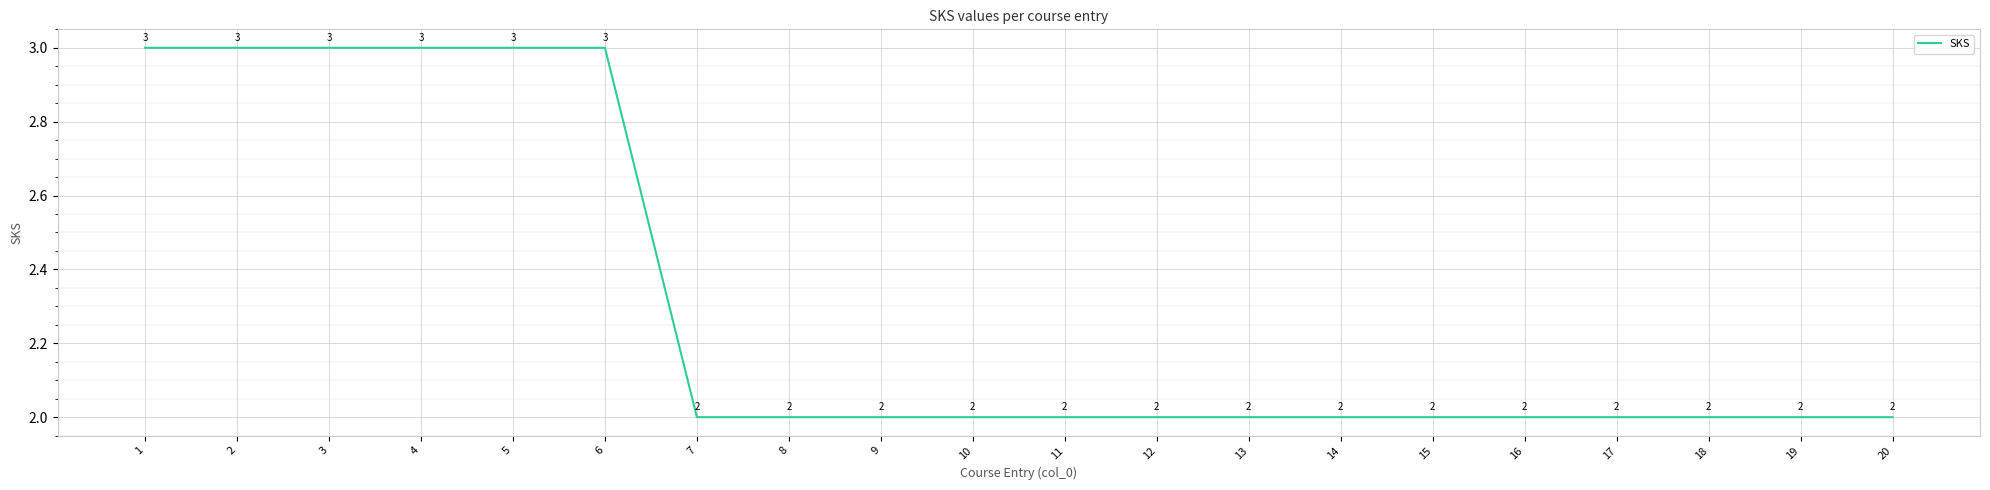

What is the sum of the values at 3 and 11?

5